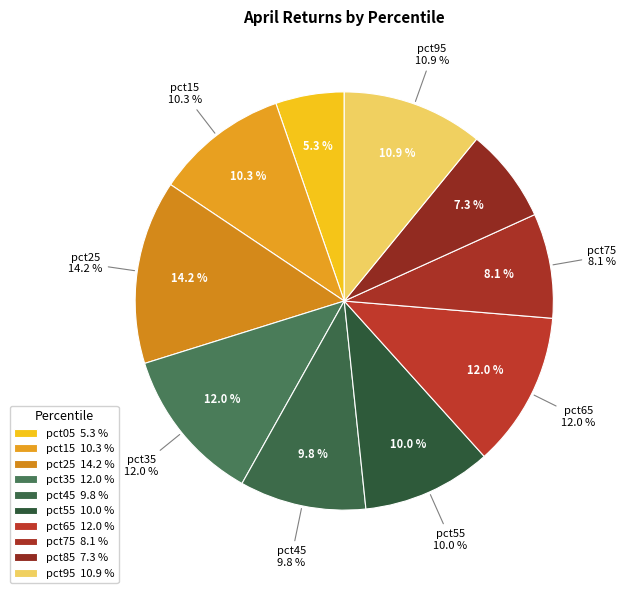

Rank the categories by value from lowest to highest.

pct05, pct85, pct75, pct45, pct55, pct15, pct95, pct65, pct35, pct25